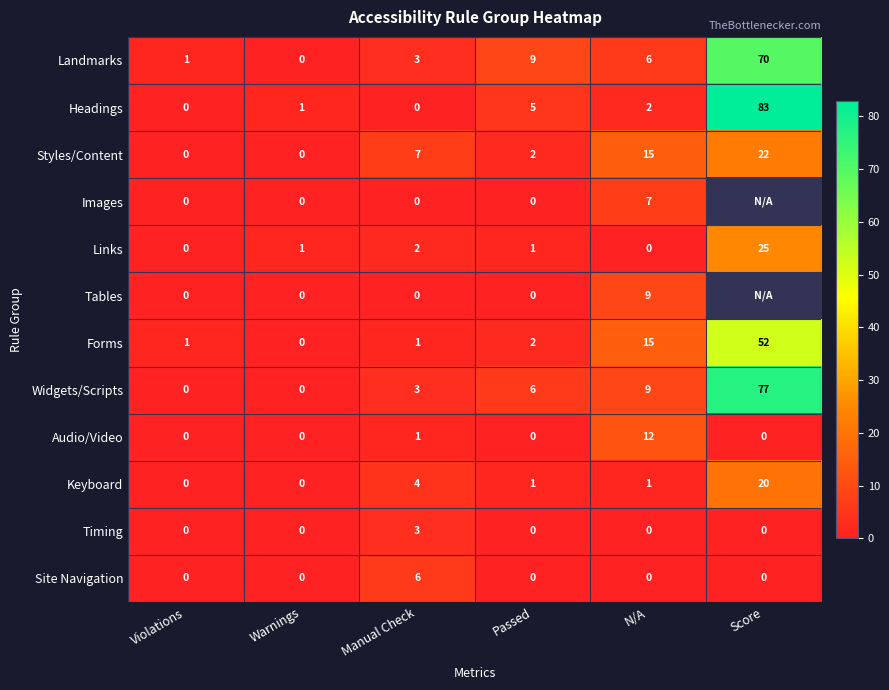

What is the greatest value displayed?

83.0